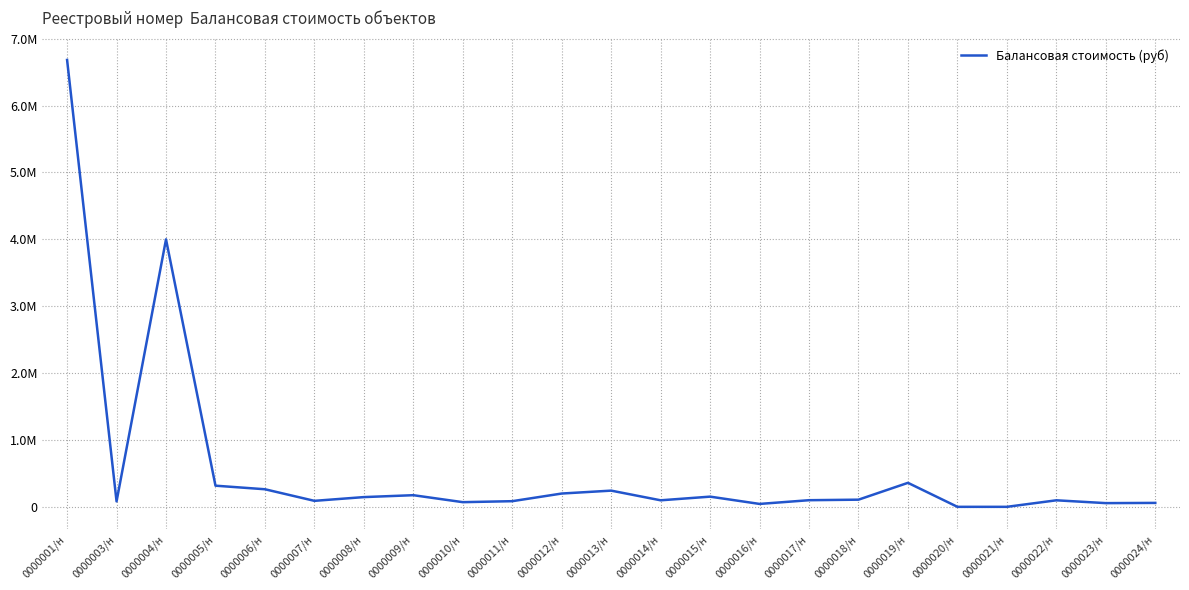

Reading left to right, extract all data points from this chart.

0000001/н=6682737.7	0000003/н=81303.6	0000004/н=4000000.0	0000005/н=316285.5	0000006/н=262879.0	0000007/н=89587.7	0000008/н=145601.7	0000009/н=174065.6	0000010/н=69828.2	0000011/н=84518.8	0000012/н=198903.3	0000013/н=242312.8	0000014/н=97598.6	0000015/н=152489.9	0000016/н=43505.5	0000017/н=99159.8	0000018/н=107077.2	0000019/н=358898.1	0000020/н=1.0	0000021/н=1.0	0000022/н=97627.8	0000023/н=55448.4	0000024/н=58712.2